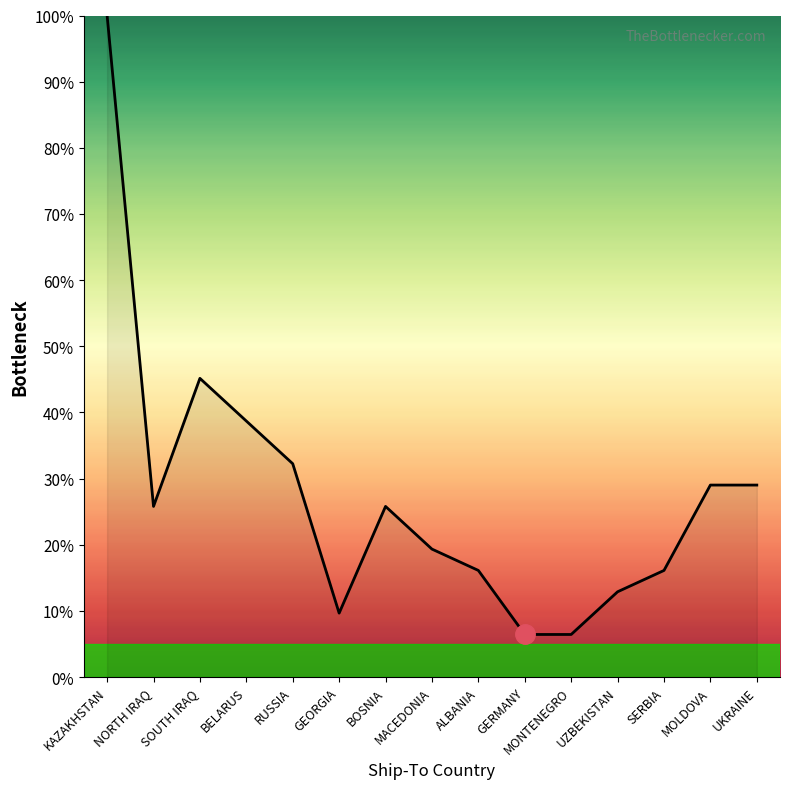

Is it true that the value at SERBIA is 4.4?

False